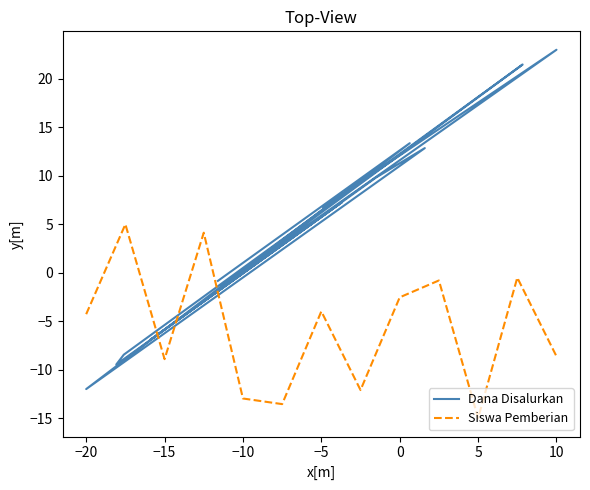

What are all the series names shown in the legend?

Dana Disalurkan, Siswa Pemberian